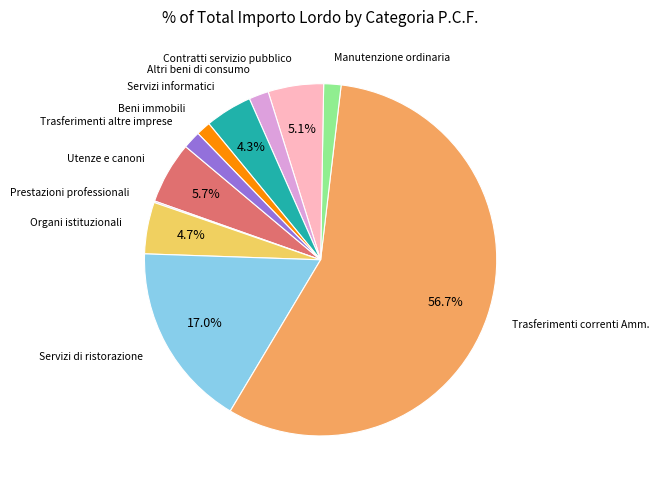

How many segments does this pie chart have?

11